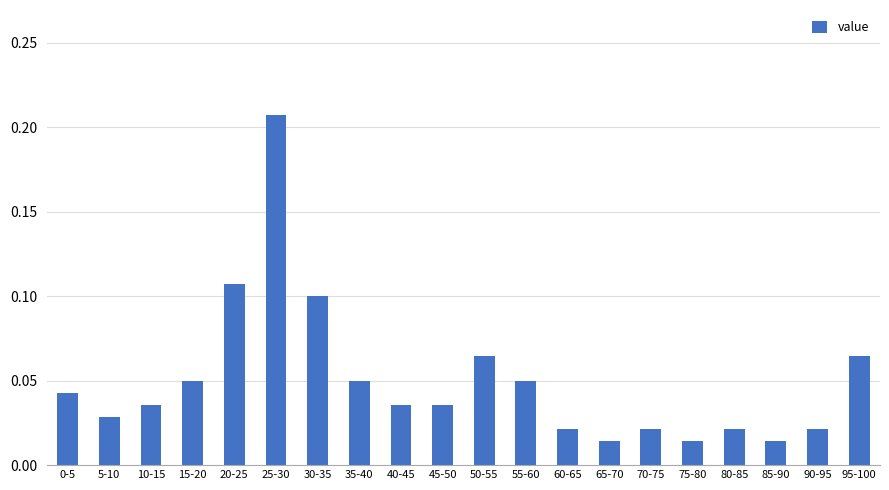

Which category has the highest value across all series?

25-30